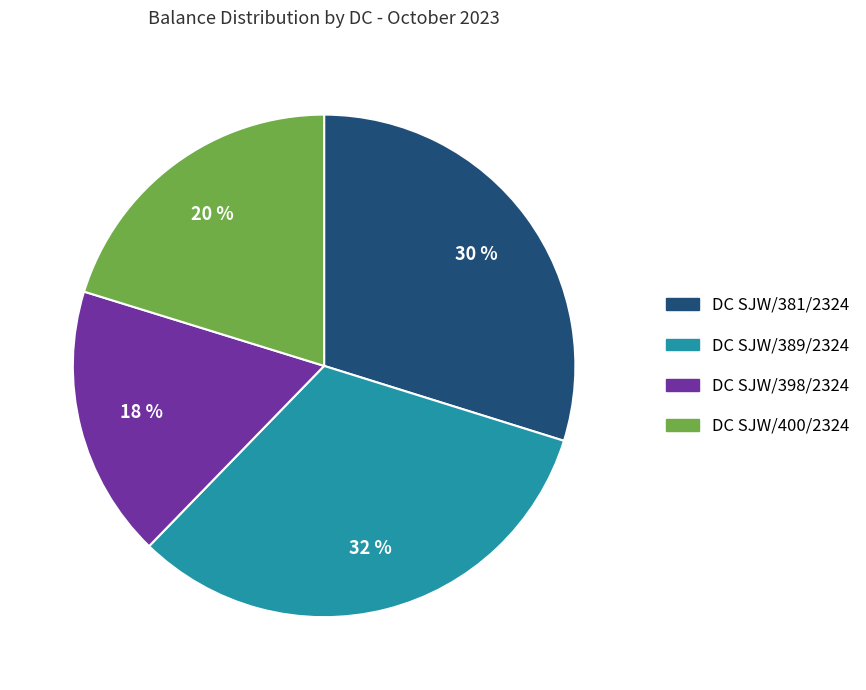

To the nearest percent, what portion does DC SJW/400/2324 represent?

20%